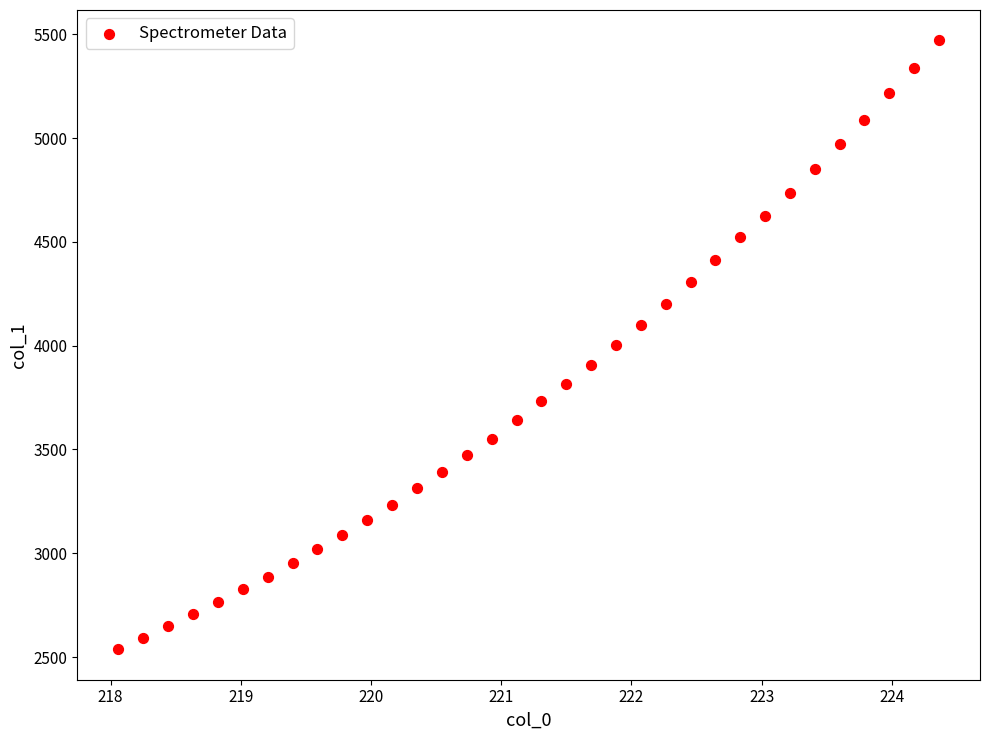

What is the range of Y values (max minus min)?

2932.6